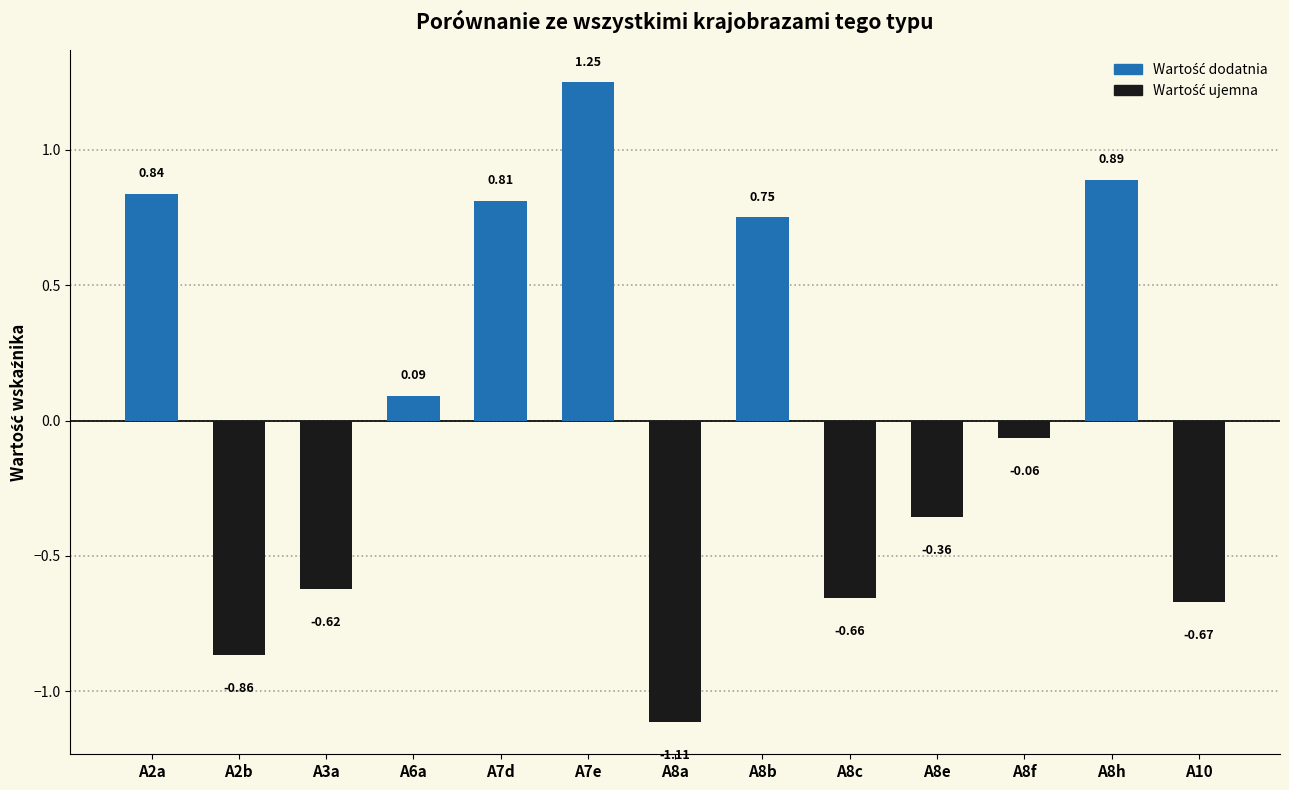

How many values are above zero?

6